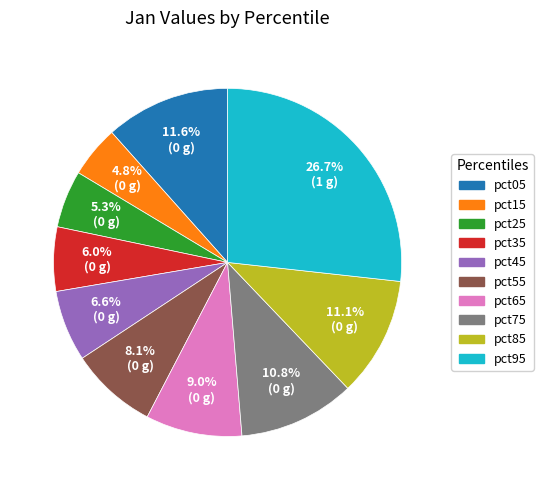

How many slices are in this pie chart?

10